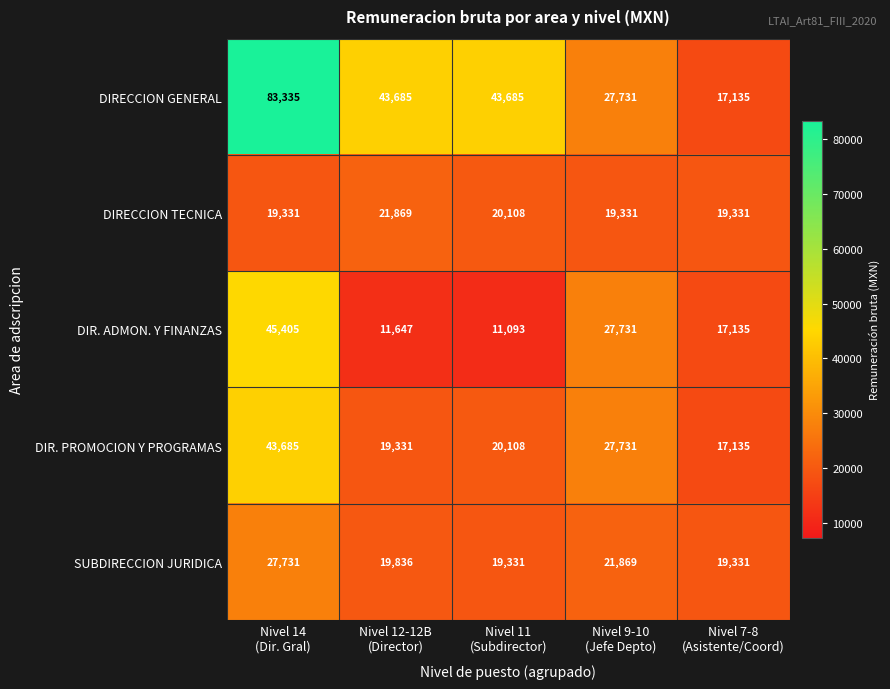

How many series are shown in this chart?

5